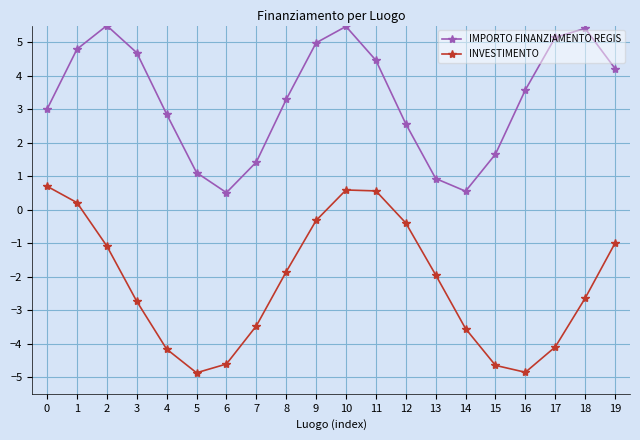

What are all the series names shown in the legend?

IMPORTO FINANZIAMENTO REGIS, INVESTIMENTO